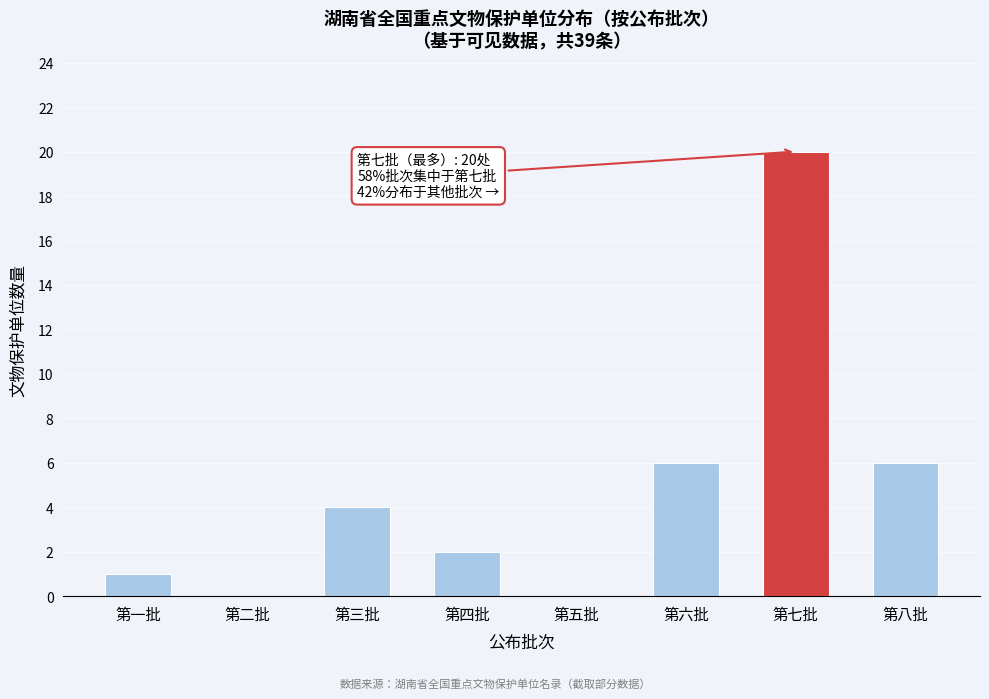

Reading right to left, extract all data points from this chart.

第八批=6	第七批=20	第六批=6	第五批=0	第四批=2	第三批=4	第二批=0	第一批=1